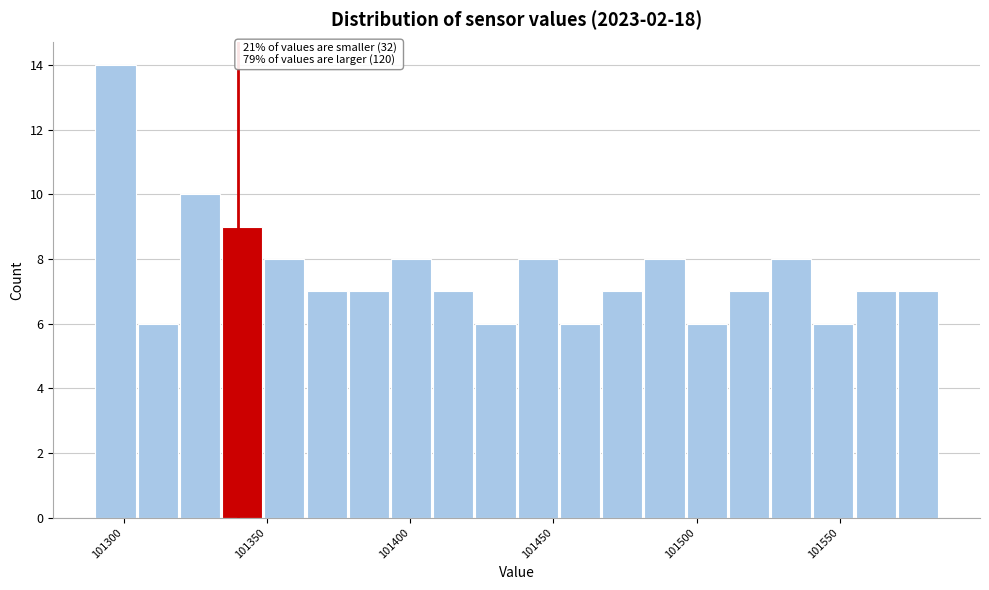

Around what value on the x-axis is the tallest bar? Give the approximate position of its centre, as read against the axis.

101295